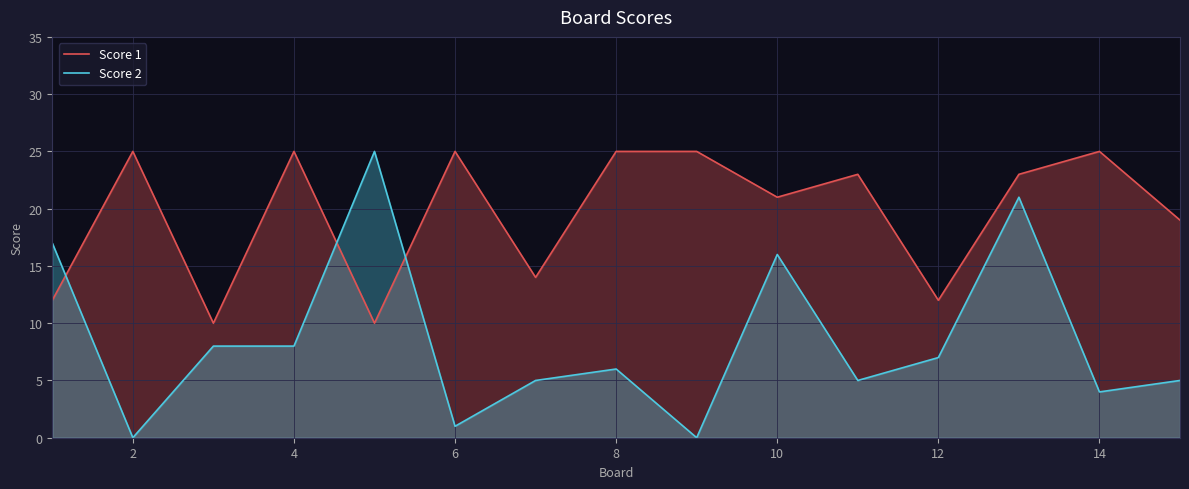

What is the sum of all Score 2 values?

128